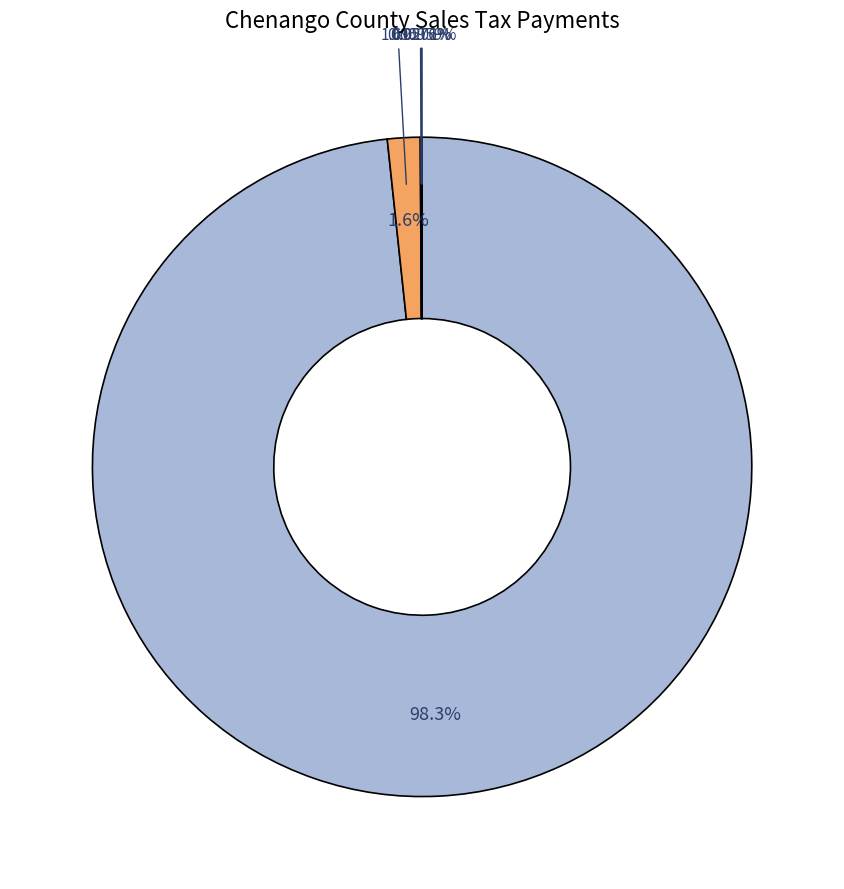

Is it true that 02/28/2018 Payments is 0% of the pie?

True